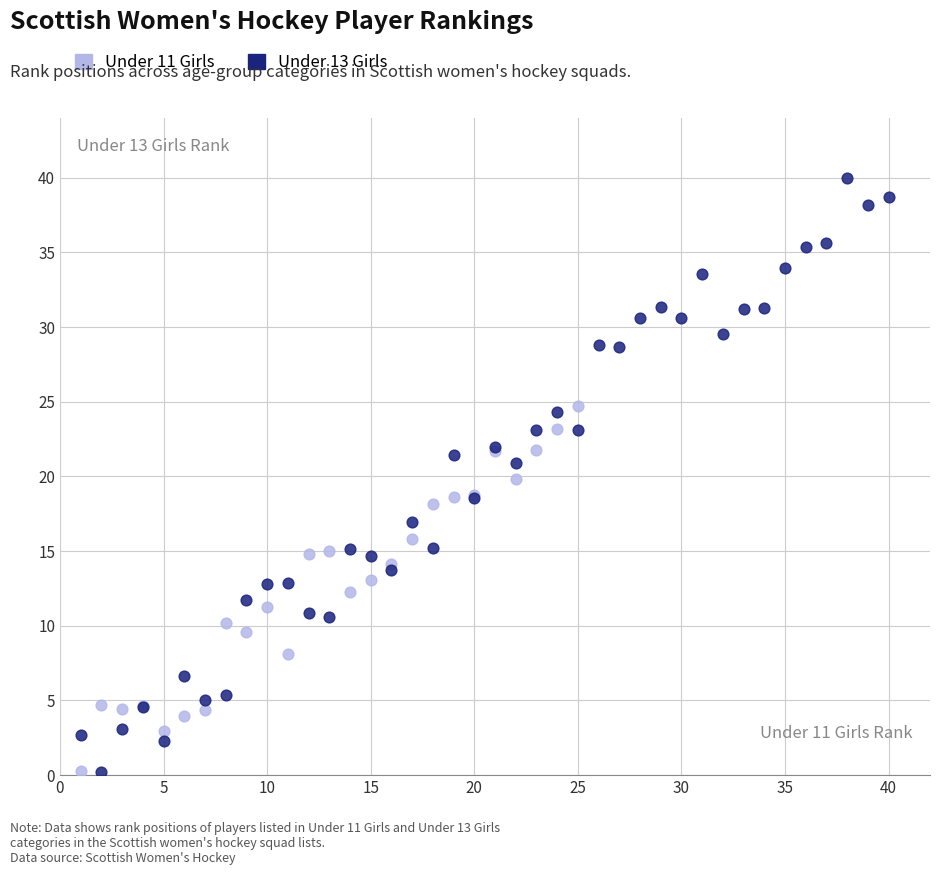

Which series contains the highest Y value?

Under 13 Girls